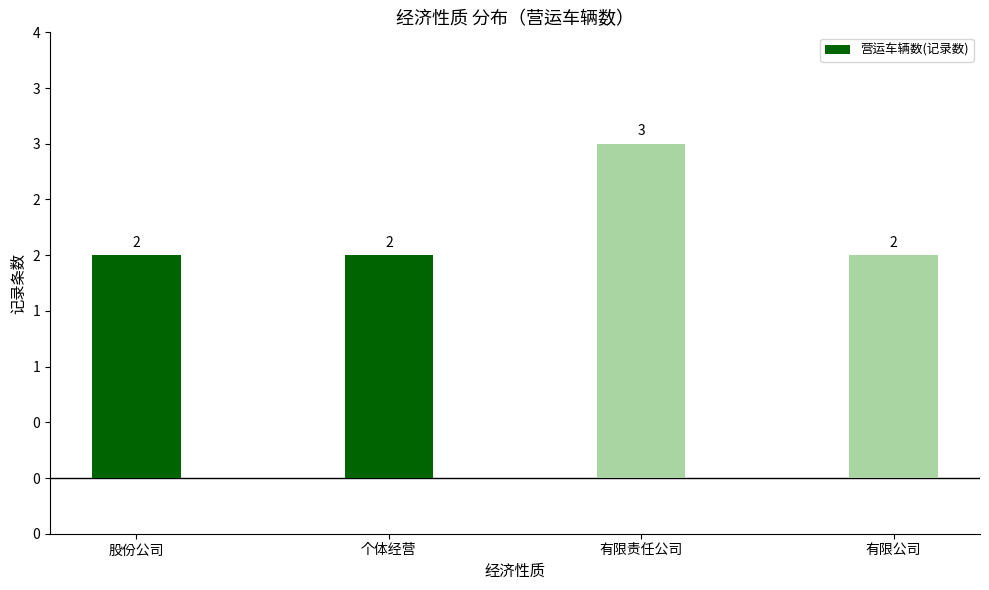

Is it true that the value at 有限责任公司 is 4?

False